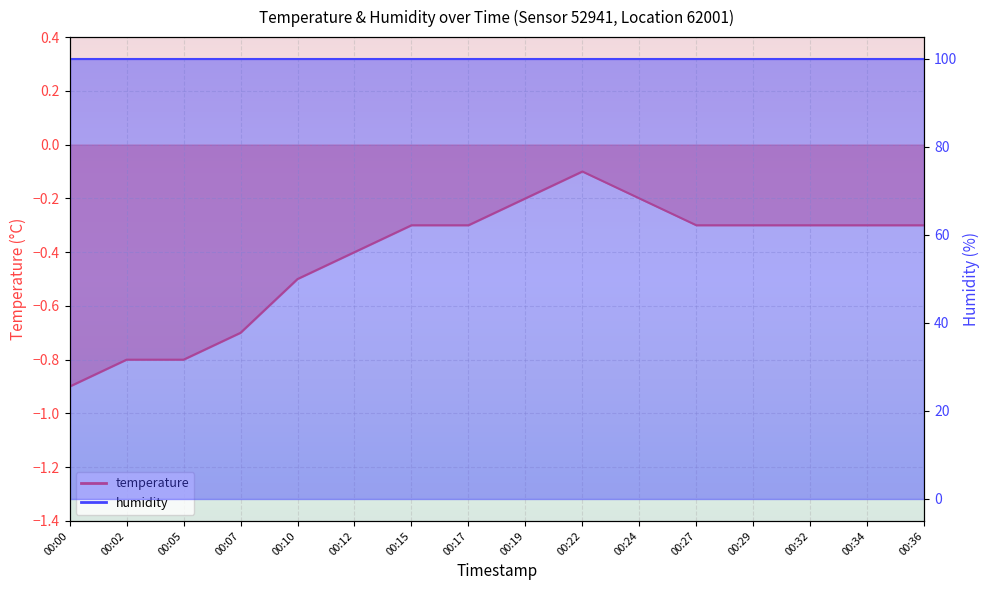

At which label is the value closest to 0?

00:22